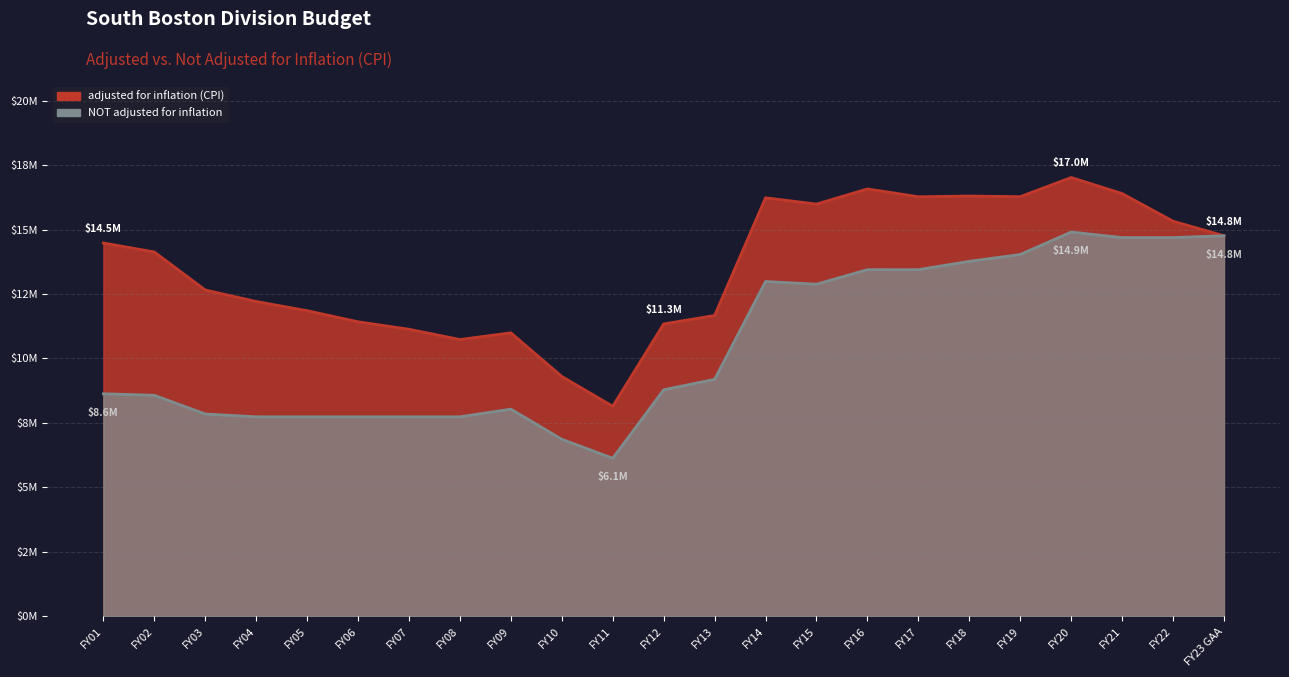

What value does the NOT adjusted for inflation series have at FY17?

13.4